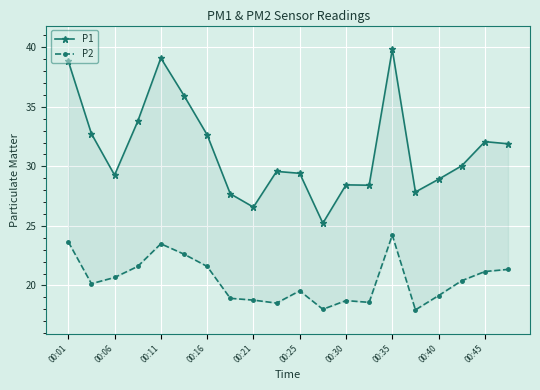

True or false: P1 and P2 cross at least once.

False